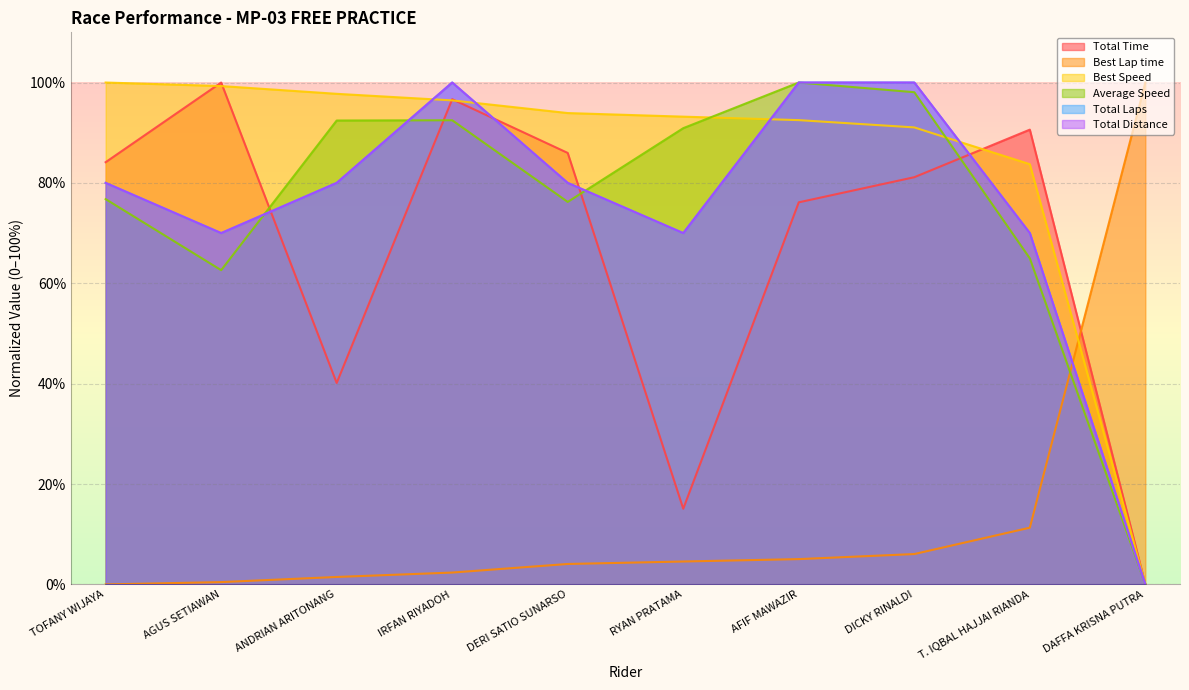

Is it true that Best Lap time equals 1.5 at AFIF MAWAZIR?

False